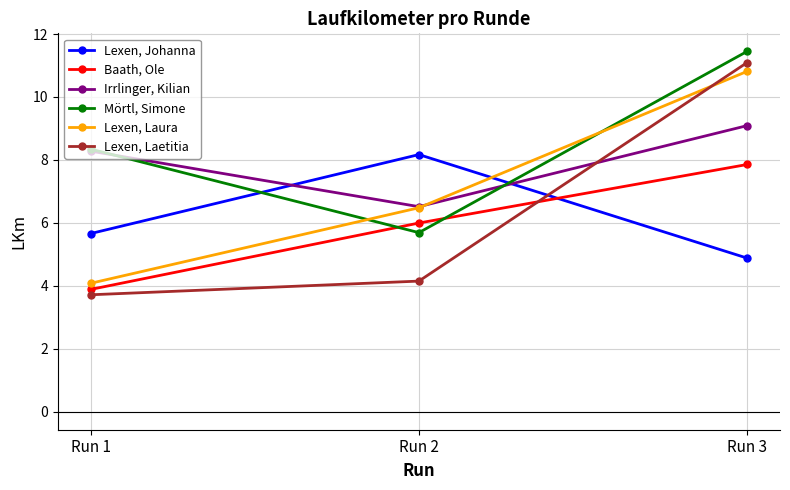

What is the value of the Lexen, Laura point at the 2nd from the left?

6.5